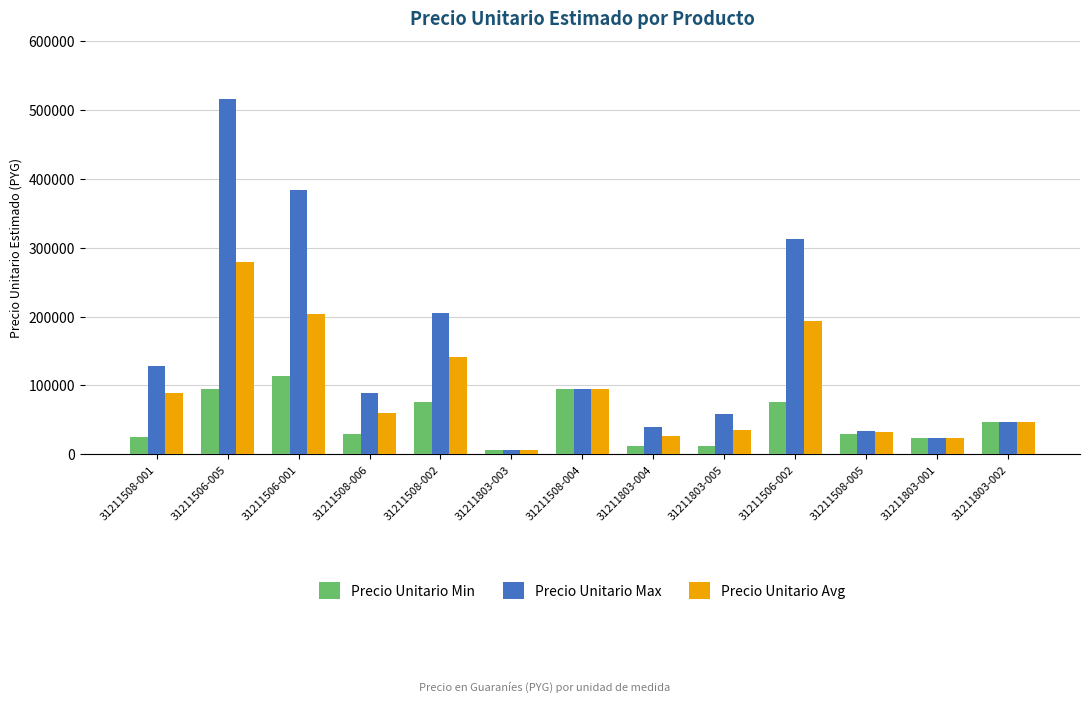

Which series has the largest total across all categories?

Precio Unitario Max